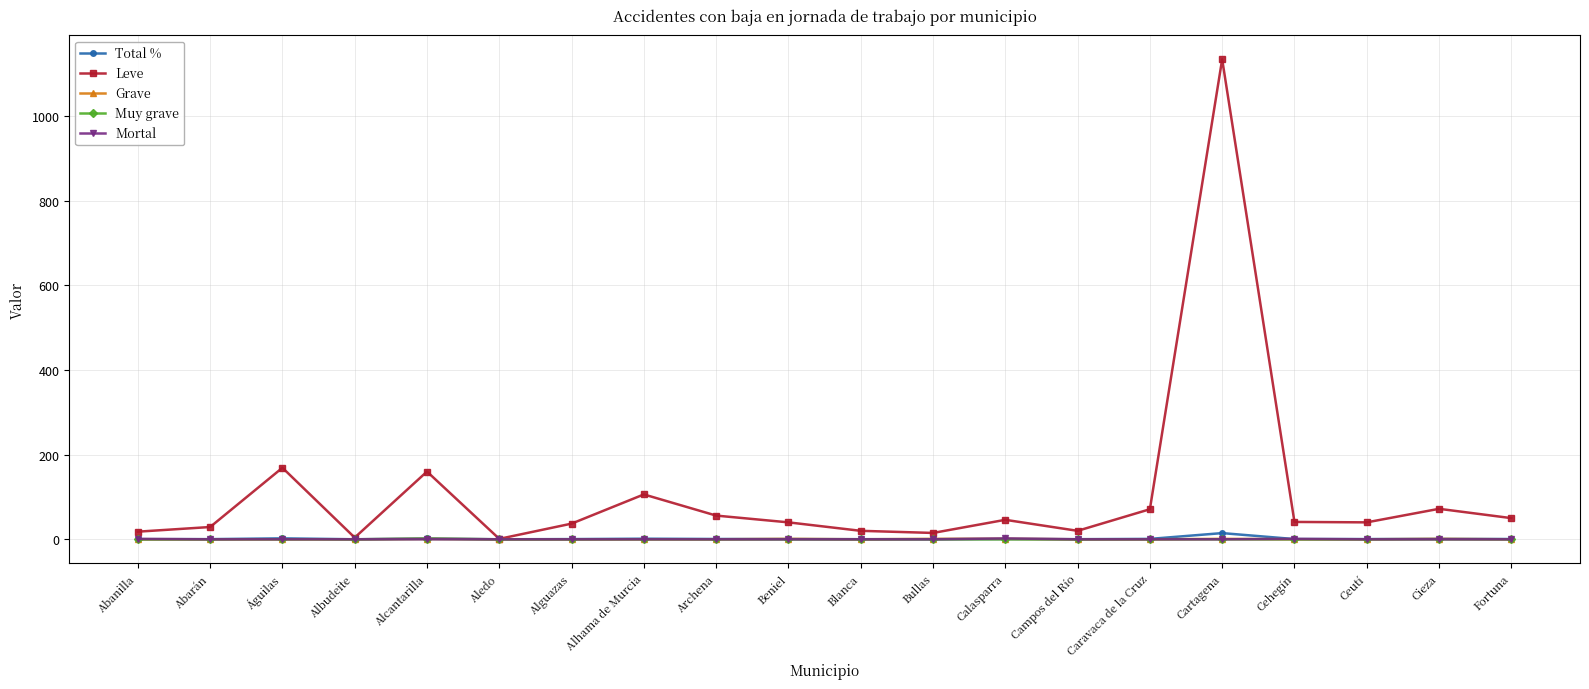

The Muy grave series shows 0.0 at Cehegín. True or false?

True